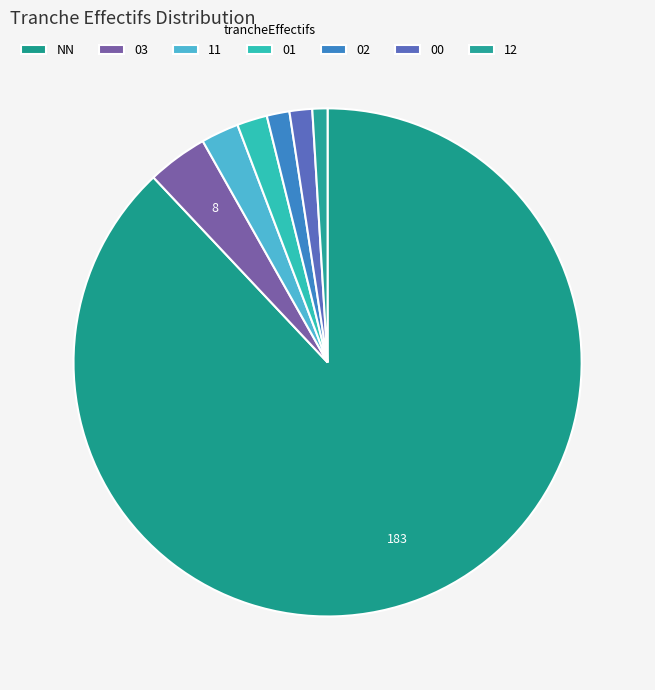

What is the majority slice?

NN